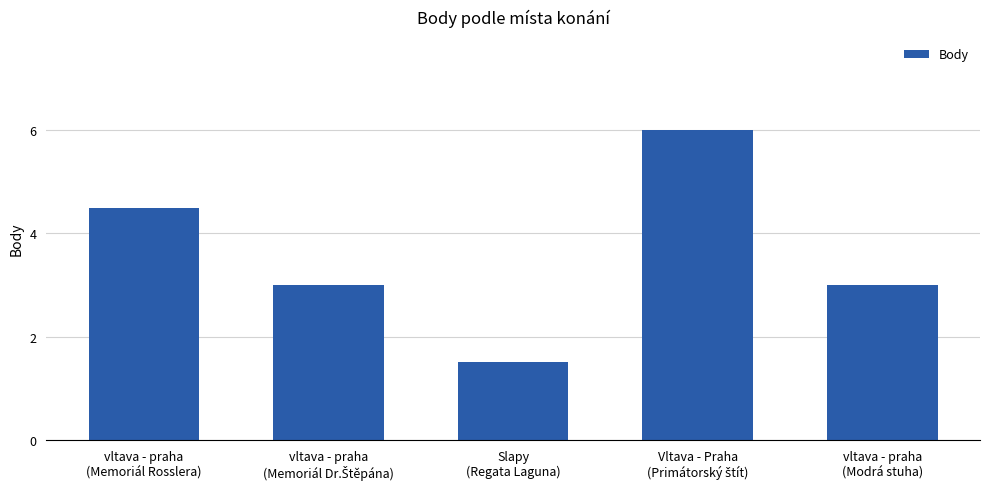

How many data points does each series have?

5